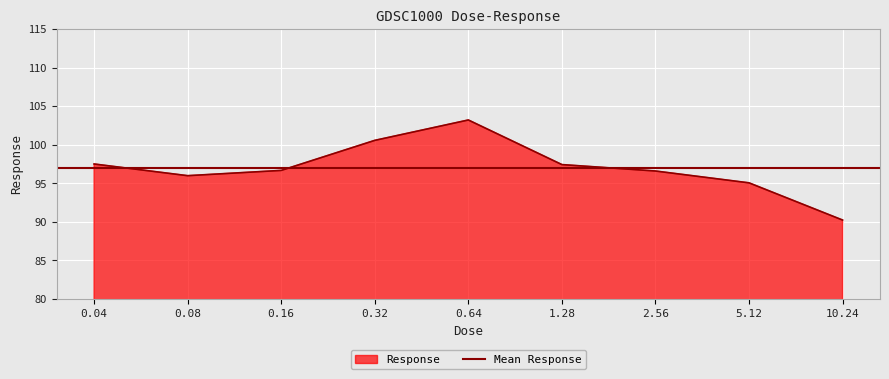

Reading left to right, extract all data points from this chart.

0.04=97.5	0.08=96.0	0.16=96.7	0.32=100.6	0.64=103.2	1.28=97.4	2.56=96.6	5.12=95.1	10.24=90.2